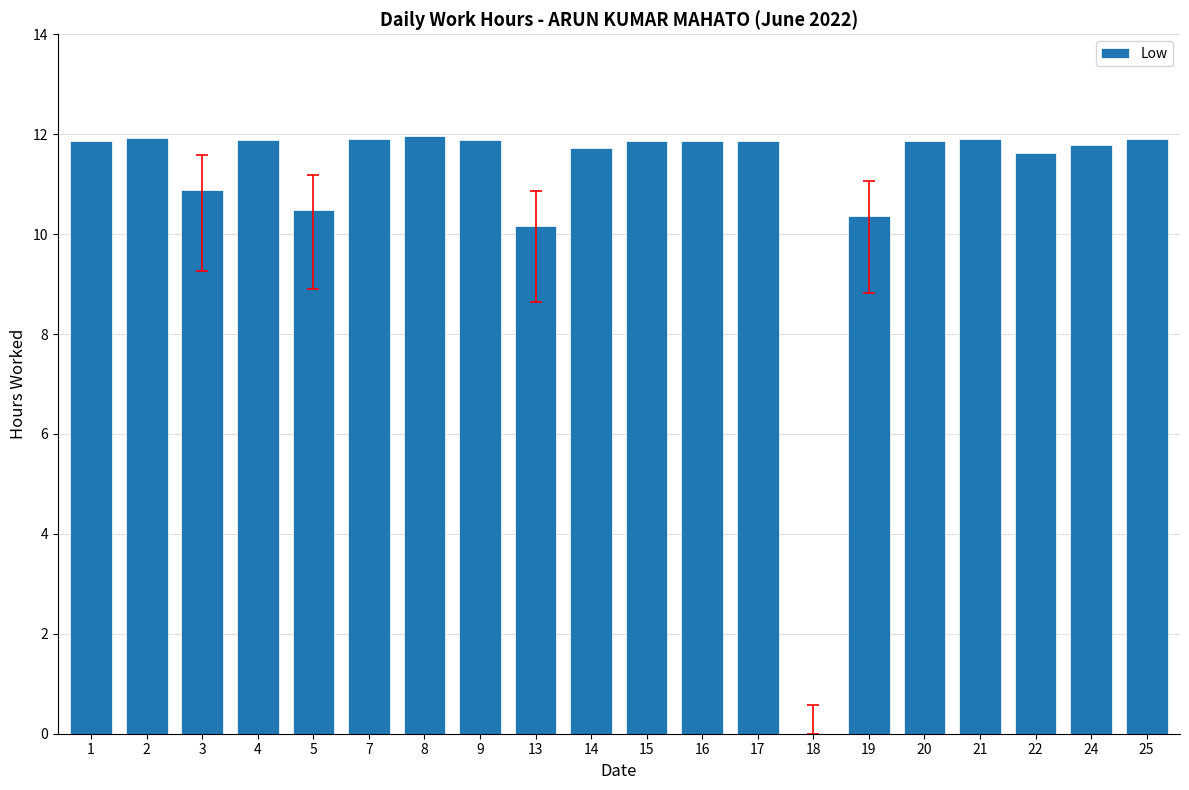

True or false: the data shows 11.9 at 7.

True